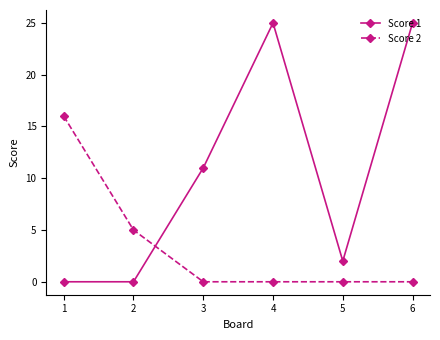

What is the difference between the maximum and minimum values in the Score 1 series?

25